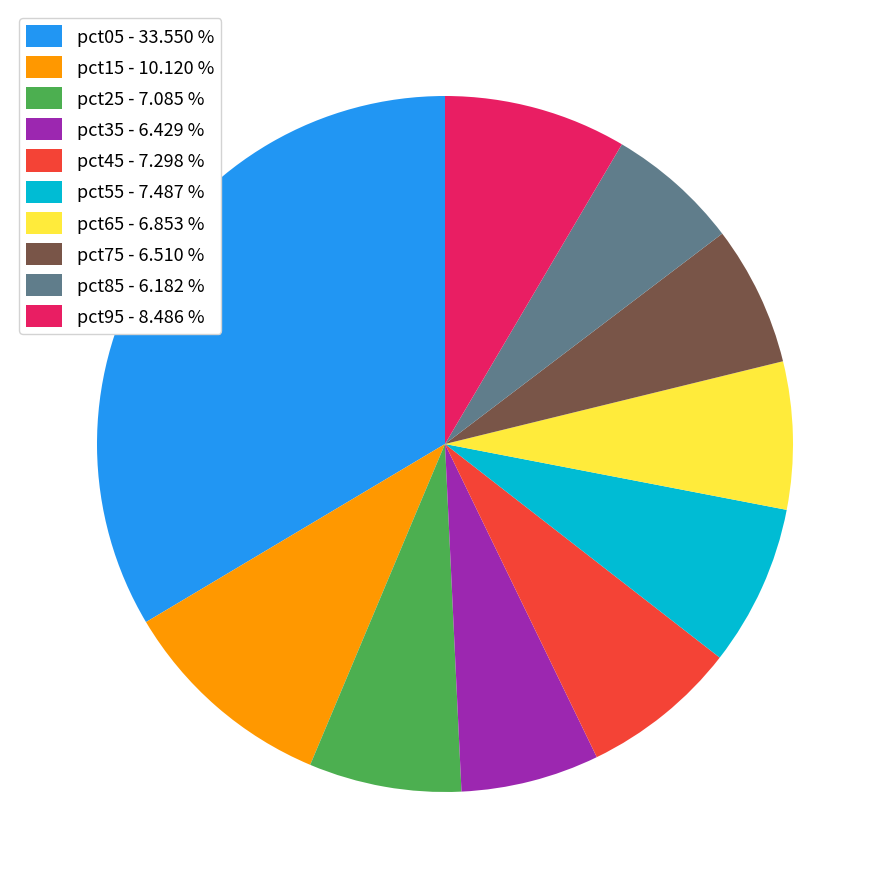

Which has a higher value, pct05 or pct65?

pct05